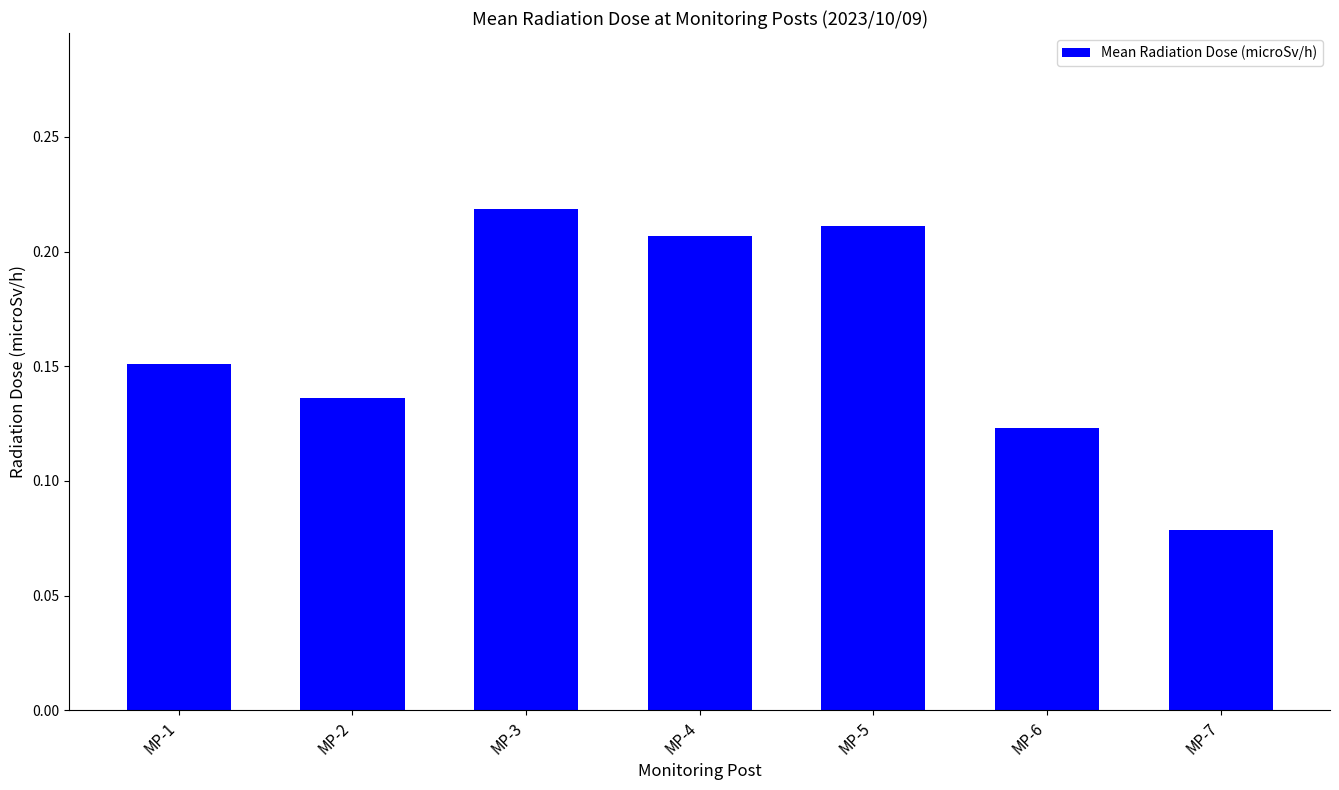

How many bars are there in total?

7